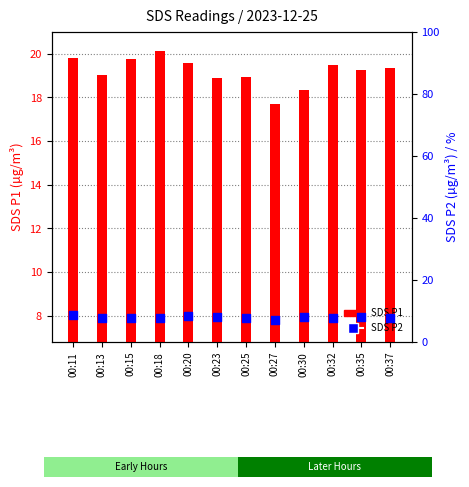

What are all the series names shown in the legend?

SDS_P1, SDS_P2